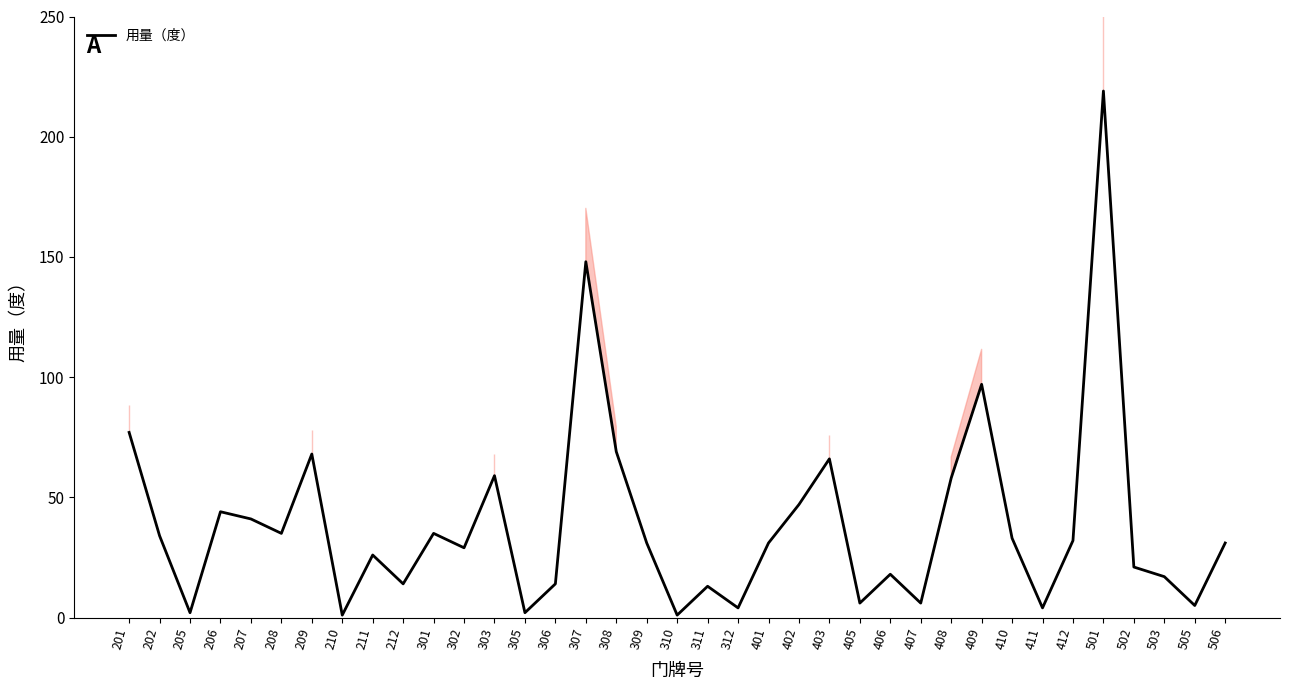

Reading left to right, extract all data points from this chart.

77	34	2	44	41	35	68	1	26	14	35	29	59	2	14	148	69	31	1	13	4	31	47	66	6	18	6	58	97	33	4	32	219	21	17	5	31